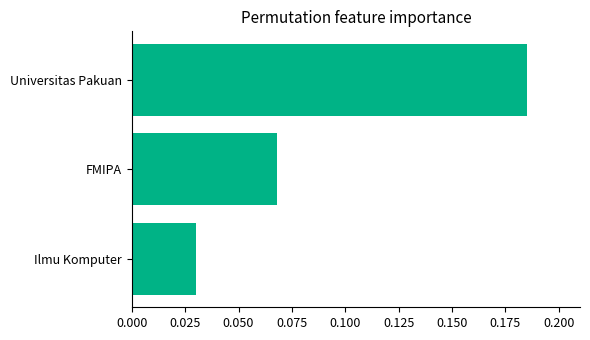

At which category does the chart reach its minimum across all series?

Ilmu Komputer